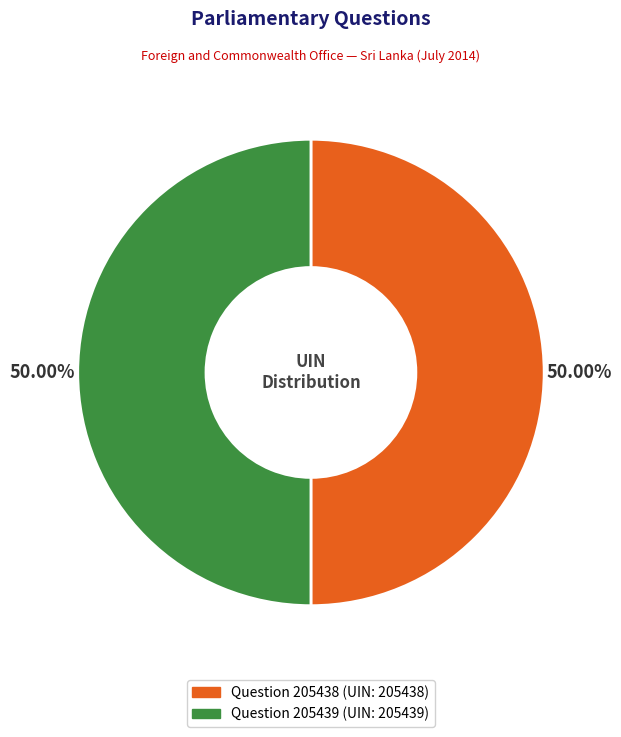

To the nearest percent, what is the combined percentage of Question 205439 and Question 205438?

100%